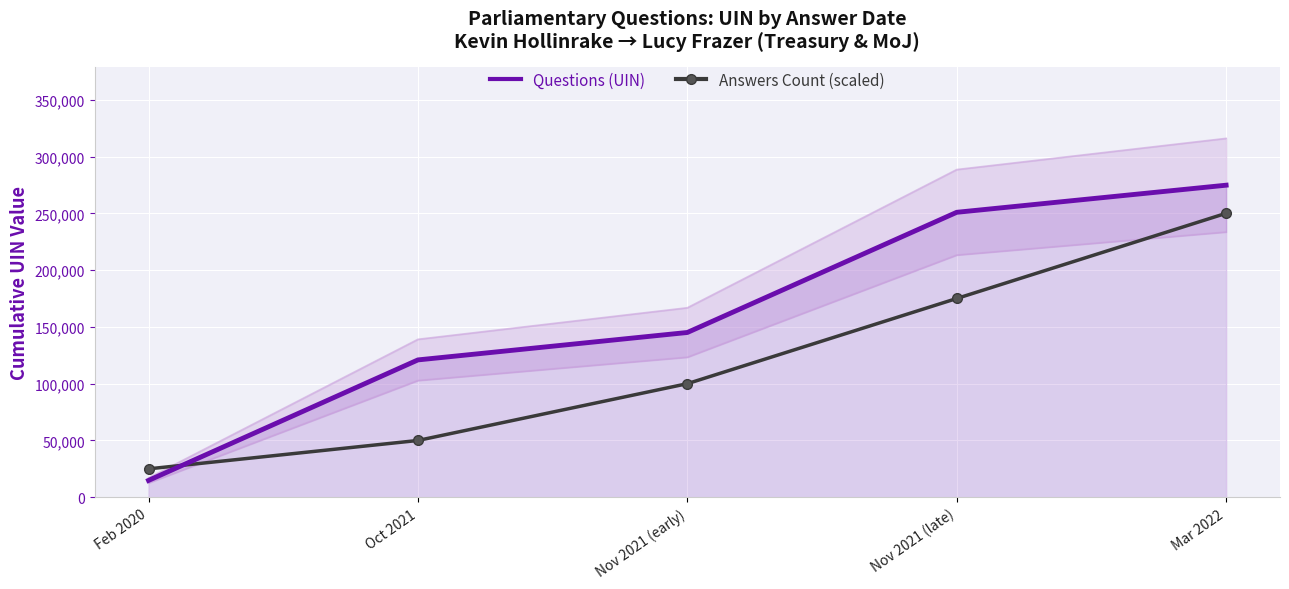

How many Answers Count (scaled) values are between 50000 and 175000?

3